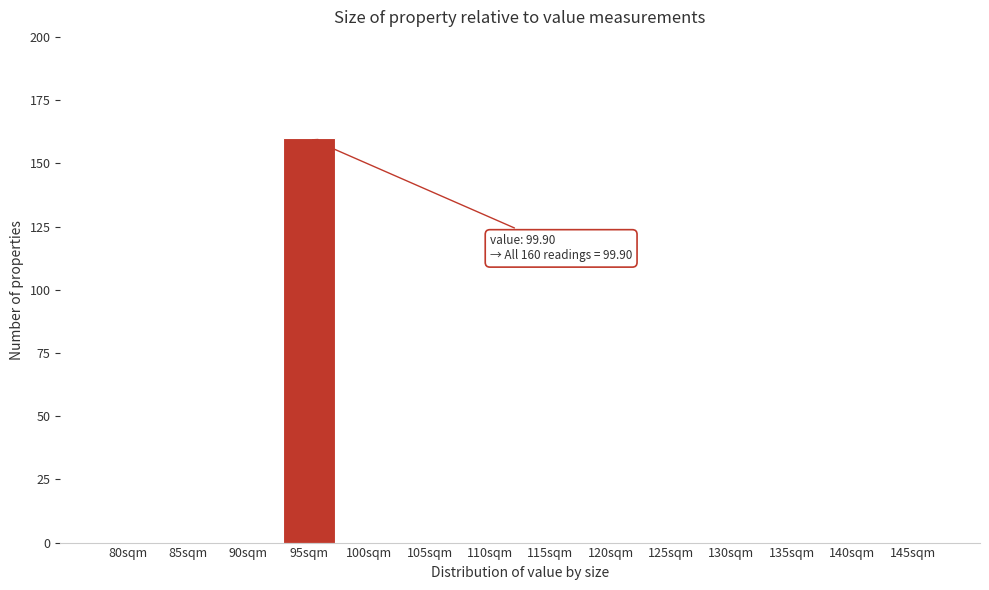

Reading left to right, list all the values displayed in this chart.

80sqm=0	85sqm=0	90sqm=0	95sqm=160	100sqm=0	105sqm=0	110sqm=0	115sqm=0	120sqm=0	125sqm=0	130sqm=0	135sqm=0	140sqm=0	145sqm=0